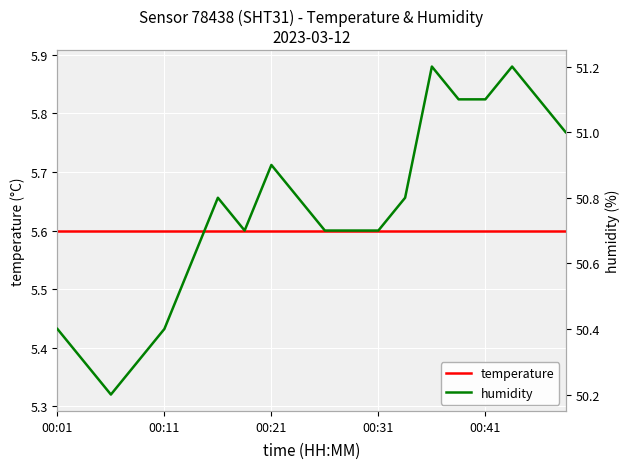

Reading left to right, what are all the values shown in this chart?

temperature: 5.6	5.6	5.6	5.6	5.6	5.6	5.6	5.6	5.6	5.6	5.6	5.6	5.6	5.6	5.6	5.6	5.6	5.6	5.6	5.6
humidity: 50.4	50.3	50.2	50.3	50.4	50.6	50.8	50.7	50.9	50.8	50.7	50.7	50.7	50.8	51.2	51.1	51.1	51.2	51.1	51.0